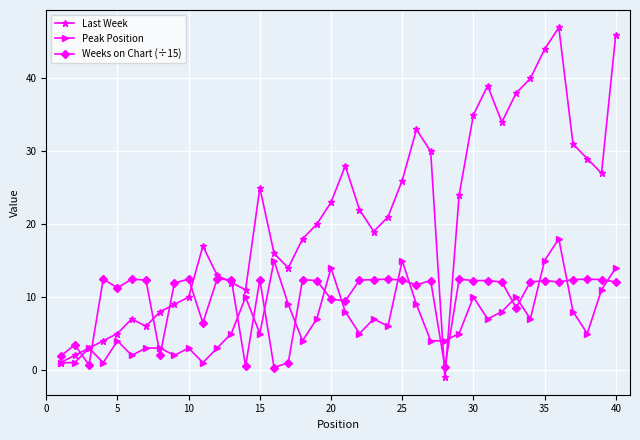

How many interior local peaks does the Last Week series have?

7